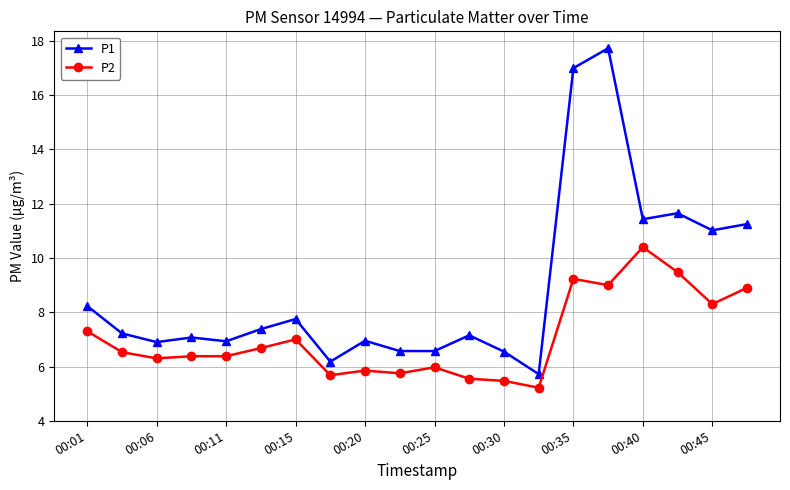

Which series has the largest total across all categories?

P1